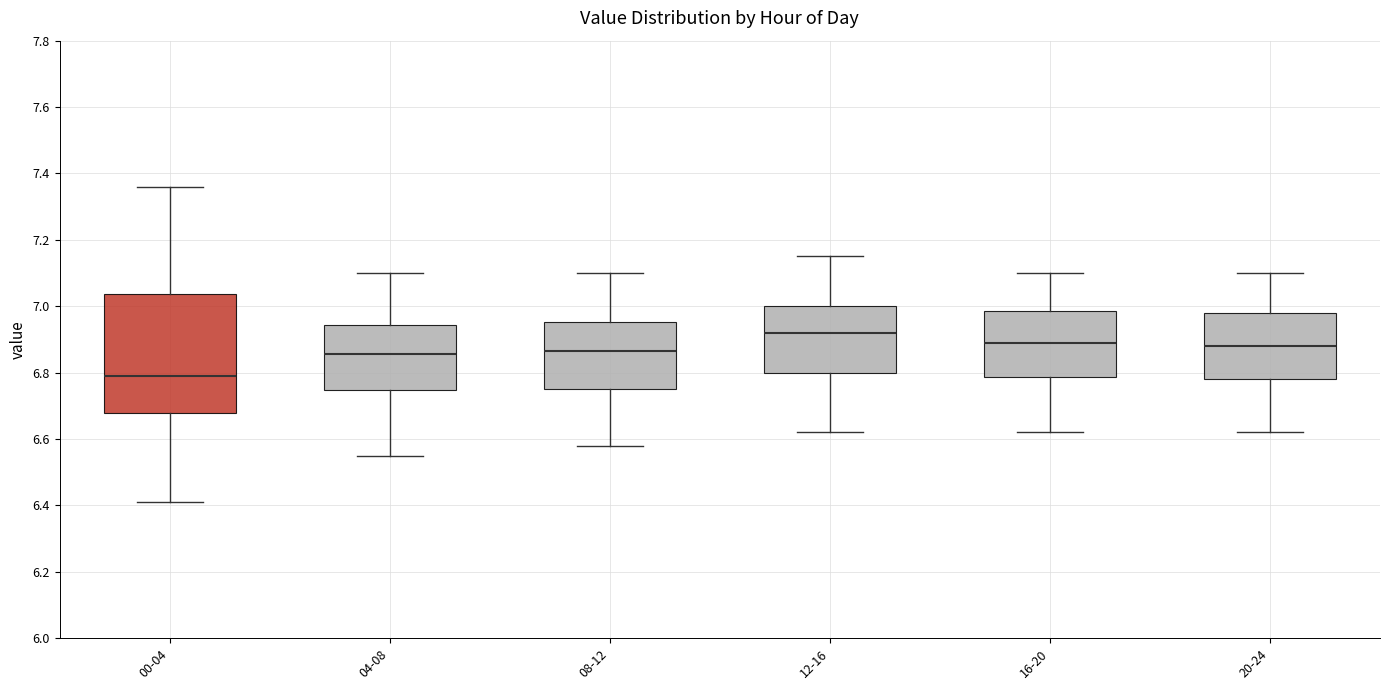

Comparing the boxes themselves (not the whiskers), which one is the tallest?

00-04